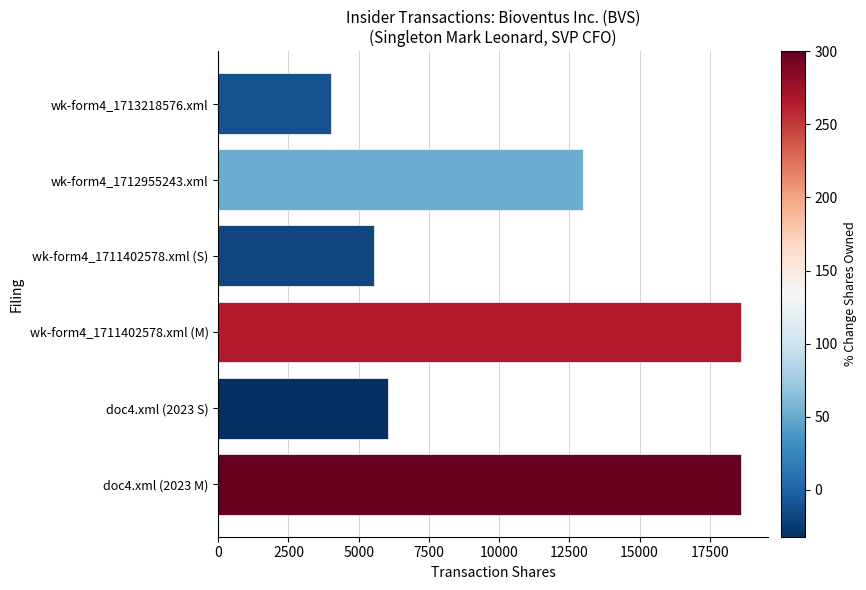

The chart shows a value of 13000 at wk-form4_1712955243.xml. True or false?

True